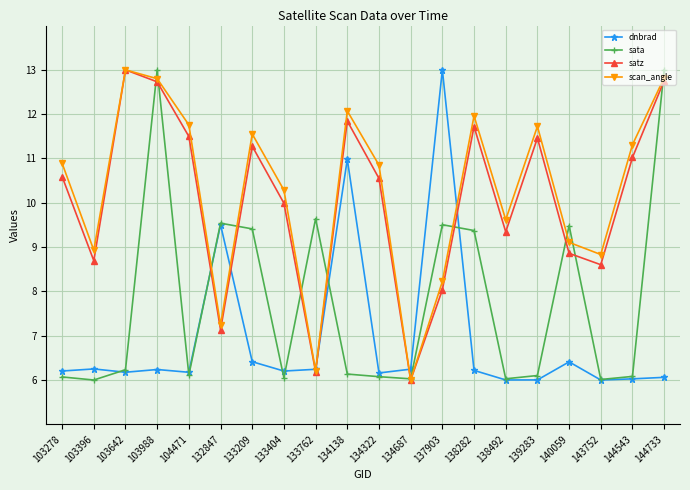

What is the difference between the highest and lowest values at 134322?

4.8